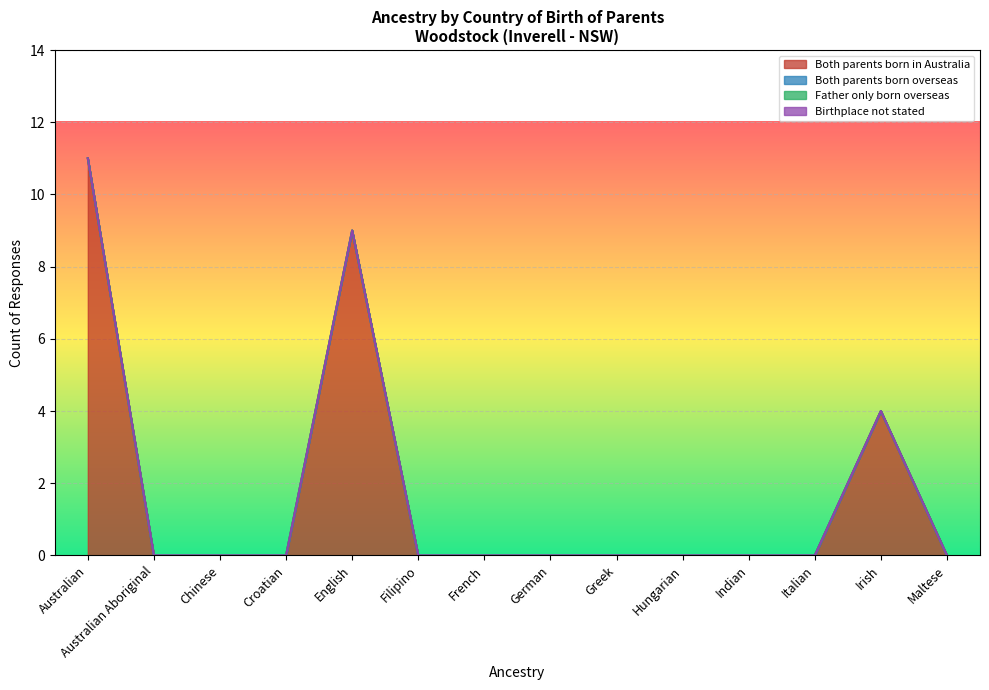

Reading left to right, transcribe all the data shown in this chart.

Both parents born in Australia: 11	0	0	0	9	0	0	0	0	0	0	0	4	0
Both parents born overseas: 0	0	0	0	0	0	0	0	0	0	0	0	0	0
Father only born overseas: 0	0	0	0	0	0	0	0	0	0	0	0	0	0
Birthplace not stated: 0	0	0	0	0	0	0	0	0	0	0	0	0	0